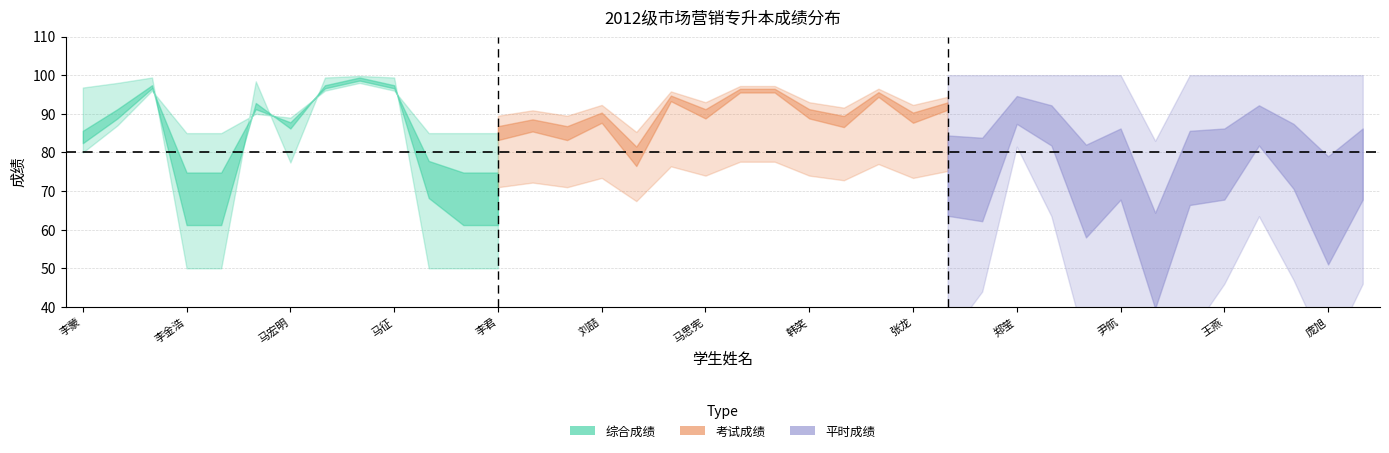

At 张龙, list the series in order from smallest to largest.

平时成绩, 综合成绩, 考试成绩